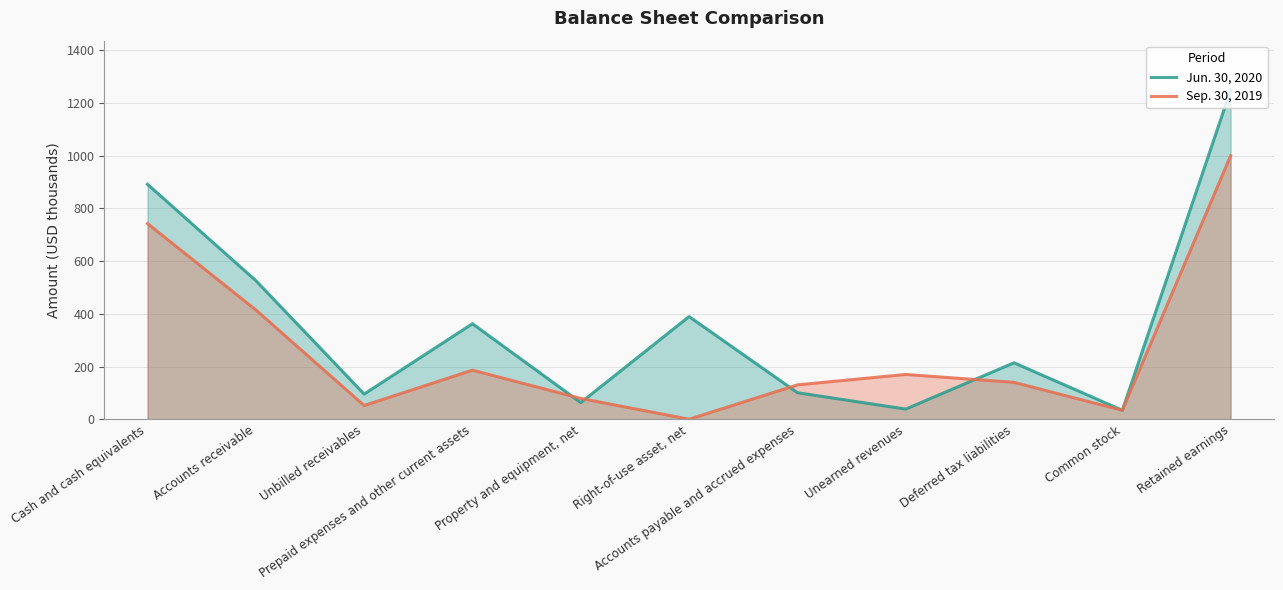

Is it true that Jun. 30, 2020 equals 33.9 at Common stock?

True